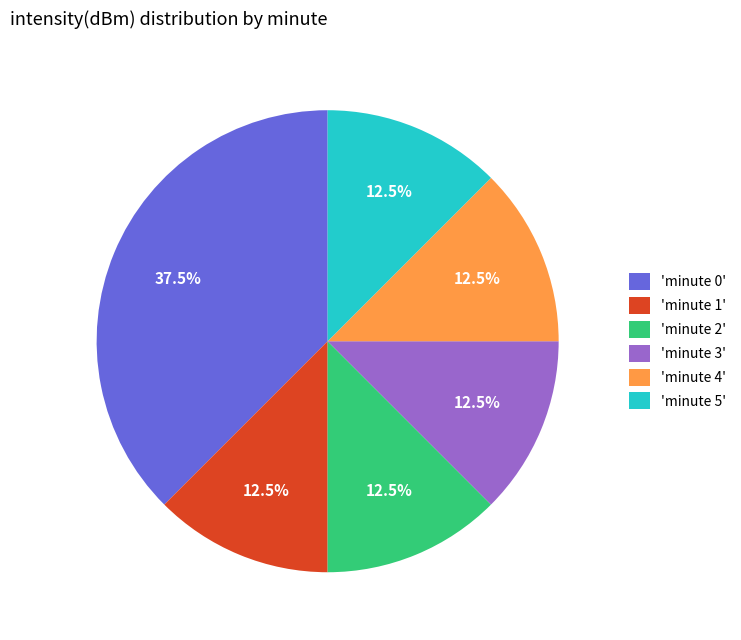

How much of the chart is everything except 'minute 5'?

87.5%